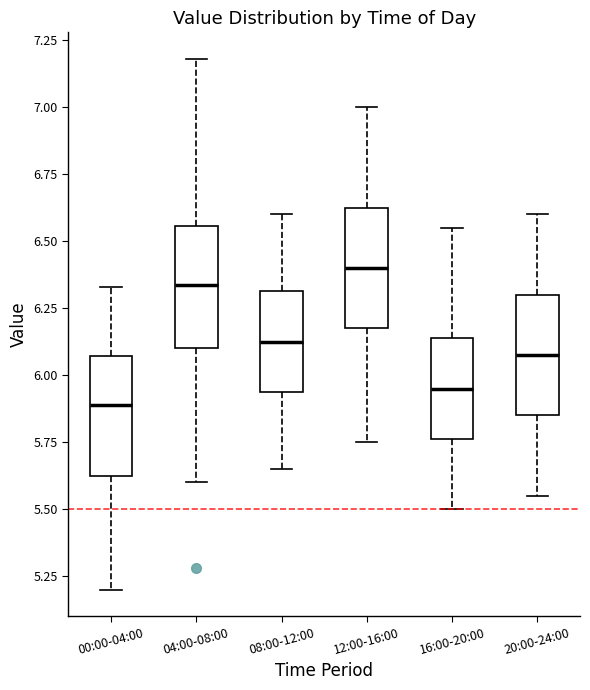

Reading left to right, read every box against the y-axis: the position of its median line, the range the box covers, and the ends of its whiskers. The values are not printed on the chart, so give them approximately, as read against the axis.

00:00-04:00: median 5.90, box 5.60 to 6.05, whiskers 5.20 to 6.35
04:00-08:00: median 6.35, box 6.10 to 6.55, whiskers 5.60 to 7.20
08:00-12:00: median 6.15, box 5.95 to 6.30, whiskers 5.65 to 6.60
12:00-16:00: median 6.40, box 6.20 to 6.65, whiskers 5.75 to 7.00
16:00-20:00: median 5.95, box 5.75 to 6.15, whiskers 5.50 to 6.55
20:00-24:00: median 6.10, box 5.85 to 6.30, whiskers 5.55 to 6.60